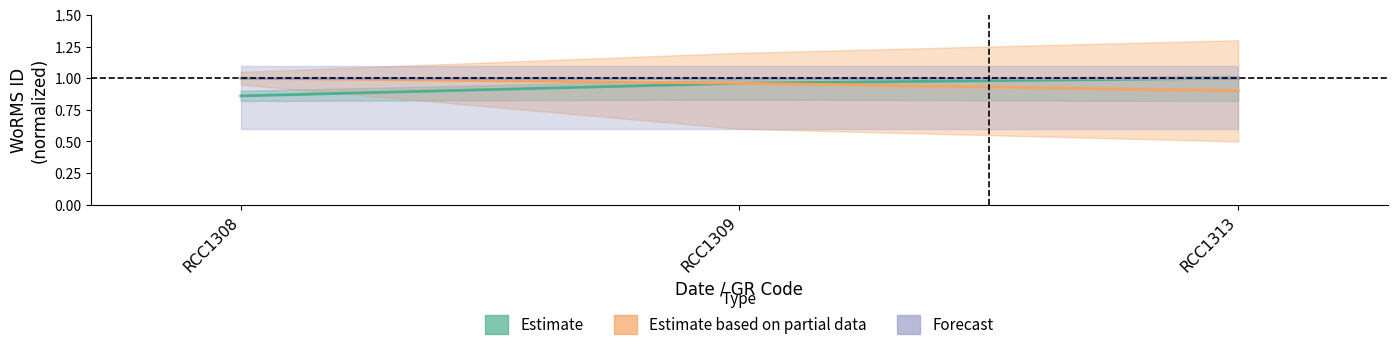

What is the minimum value for Estimate?

0.9